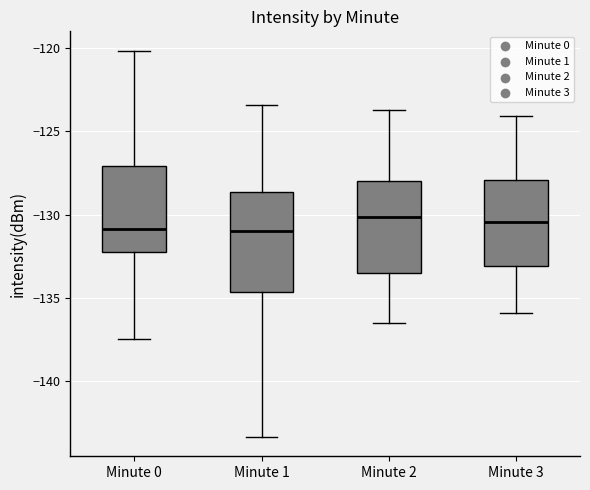

Where does the median line of the box for Minute 3 sit on the y-axis? The values are not printed on the chart, so give them approximately, as read against the axis.

-130.5